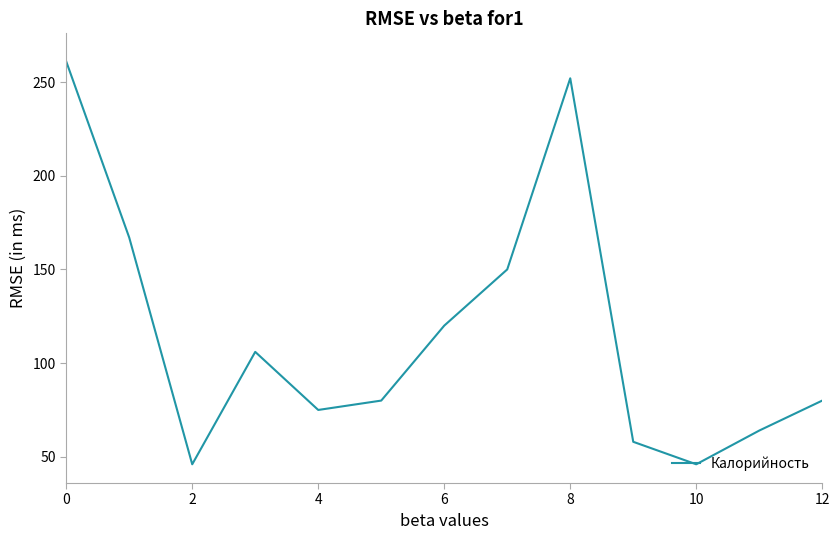

What is the difference between the maximum and minimum values?

215